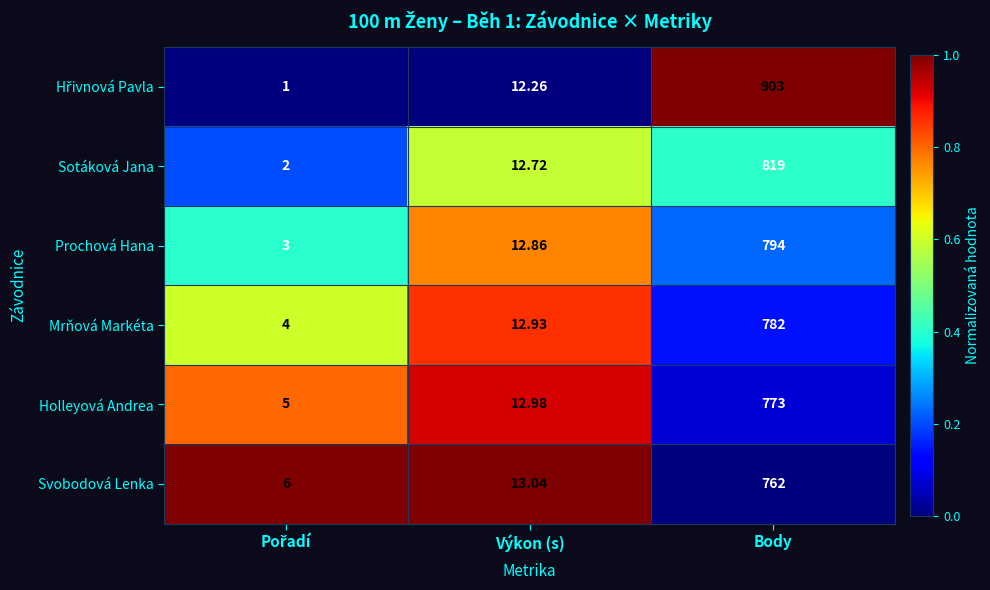

How many distinct data groups are displayed?

6